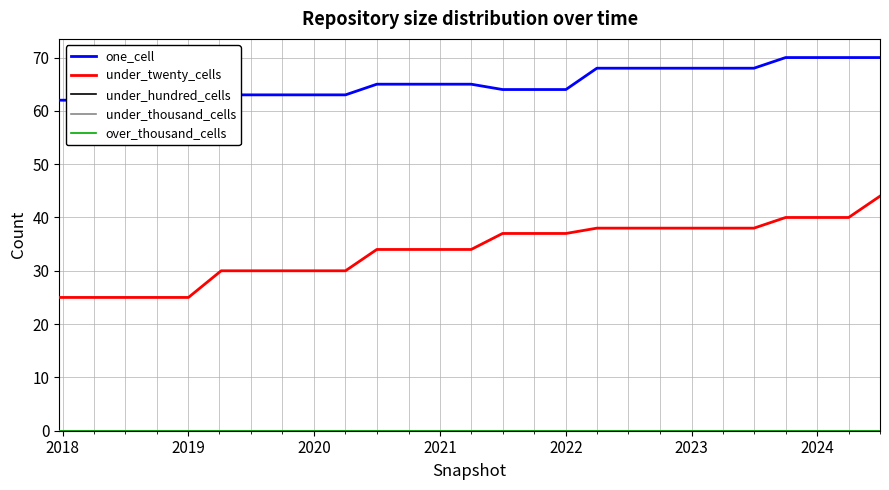

True or false: under_twenty_cells has a value of 36 at 2018.

False